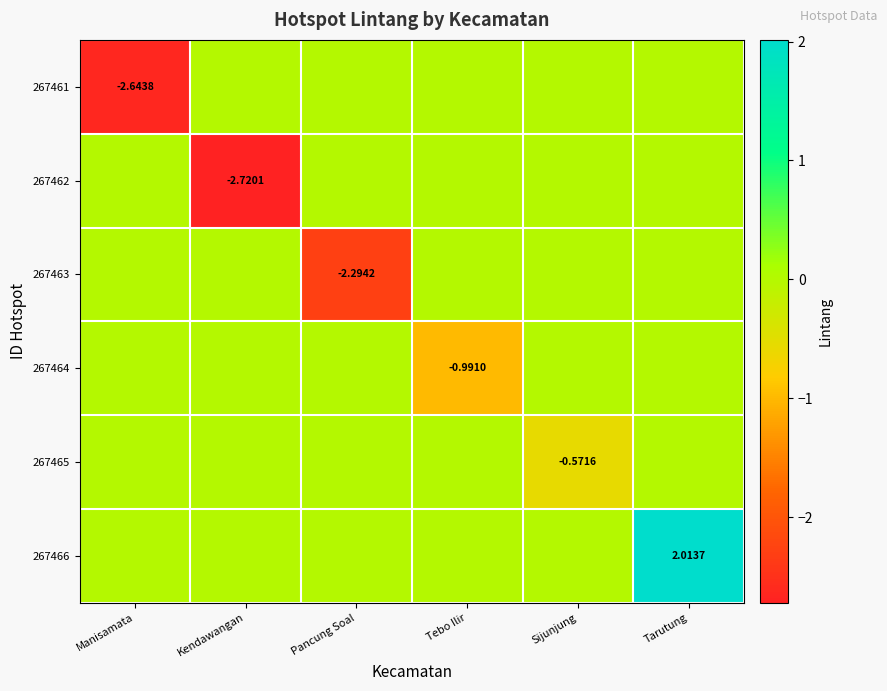

At Pancung Soal, list the series in order from smallest to largest.

267463, 267461, 267462, 267464, 267465, 267466